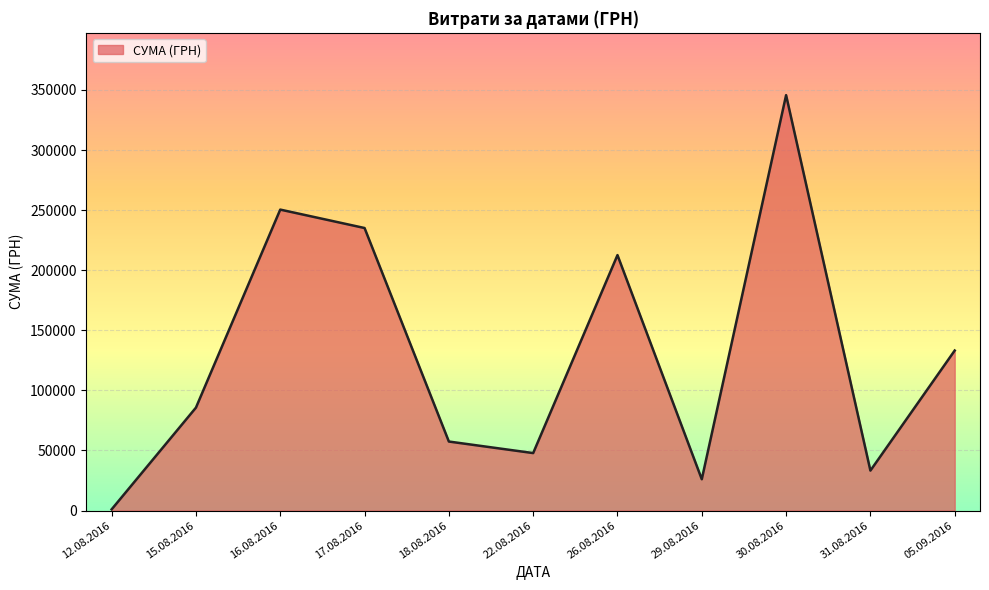

What is the greatest value displayed?

345687.3